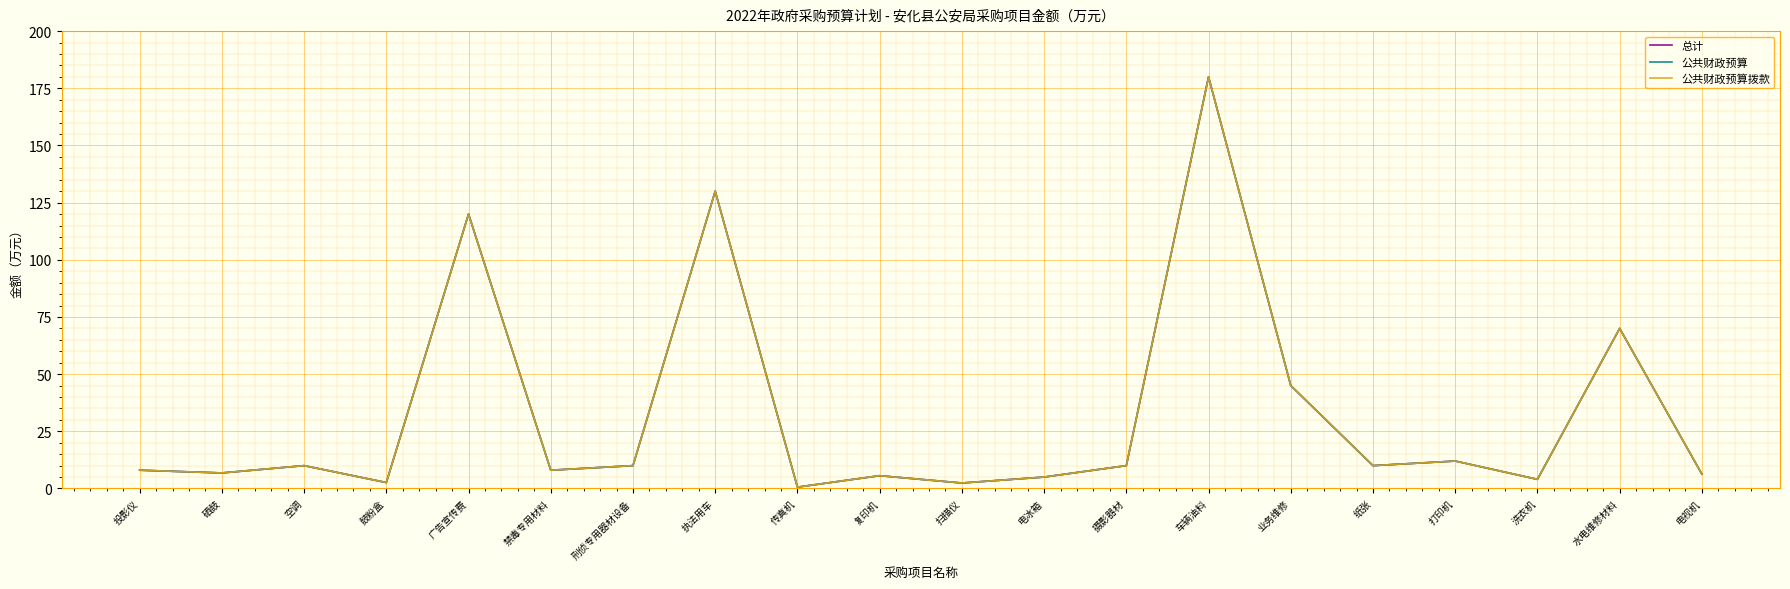

Does the chart display data point markers on the line(s)?

No